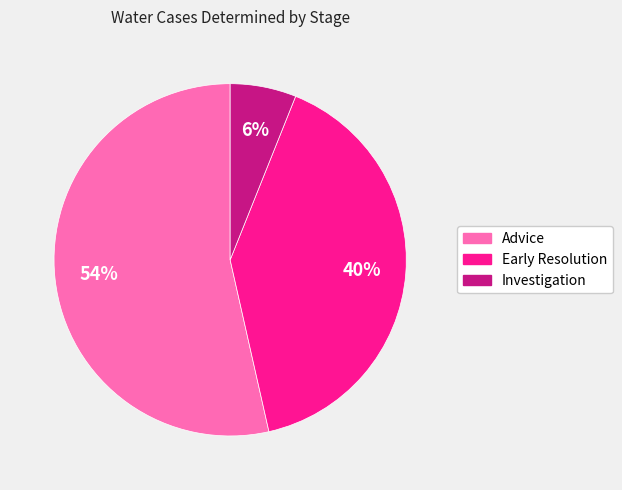

To the nearest percent, what portion does Advice represent?

54%